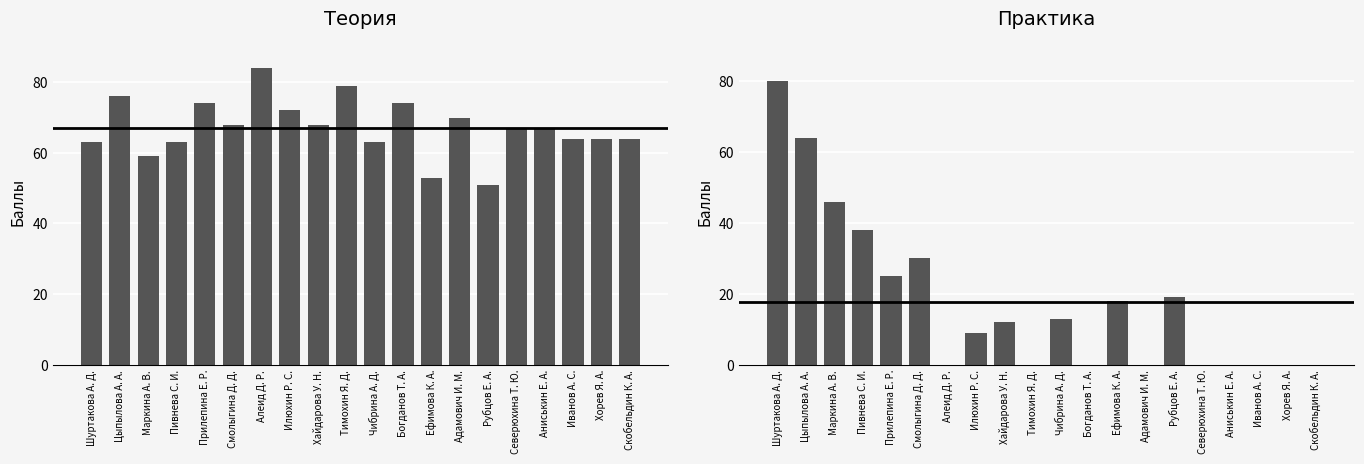

Reading left to right, extract all data points from this chart.

Теория: Шуртакова А. Д.=63	Цыпылова А. А.=76	Маркина А. В.=59	Пивнева С. И.=63	Прилепина Е. Р.=74	Смолыгина Д. Д.=68	Алеид Д. Р.=84	Илюхин Р. С.=72	Хайдарова У. Н.=68	Тимохин Я. Д.=79	Чибрина А. Д.=63	Богданов Т. А.=74	Ефимова К. А.=53	Адамович И. М.=70	Рубцов Е. А.=51	Северюхина Т. Ю.=67	Аниськин Е. А.=67	Иванов А. С.=64	Хорев Я. А.=64	Скобельдин К. А.=64
Практика: Шуртакова А. Д.=80	Цыпылова А. А.=64	Маркина А. В.=46	Пивнева С. И.=38	Прилепина Е. Р.=25	Смолыгина Д. Д.=30	Алеид Д. Р.=0	Илюхин Р. С.=9	Хайдарова У. Н.=12	Тимохин Я. Д.=0	Чибрина А. Д.=13	Богданов Т. А.=0	Ефимова К. А.=18	Адамович И. М.=0	Рубцов Е. А.=19	Северюхина Т. Ю.=0	Аниськин Е. А.=0	Иванов А. С.=0	Хорев Я. А.=0	Скобельдин К. А.=0